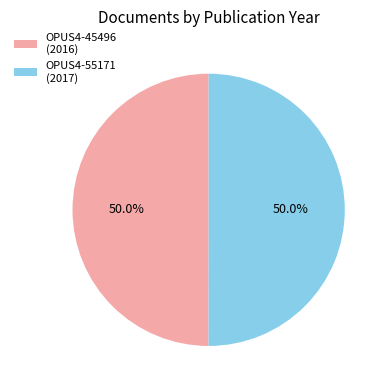

Count the number of slices in the pie.

2